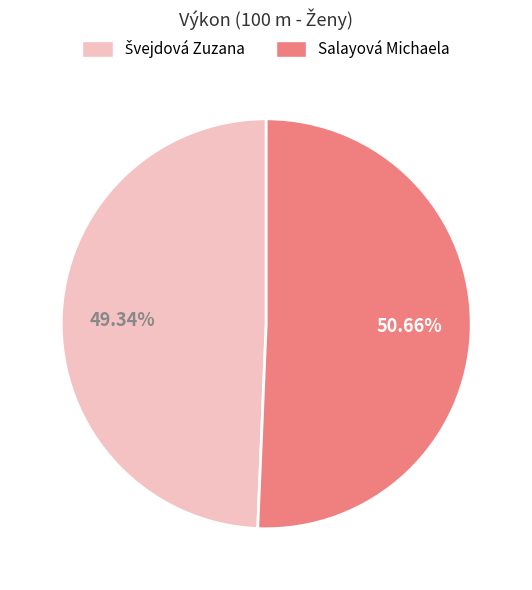

Which slice is the largest?

Salayová Michaela